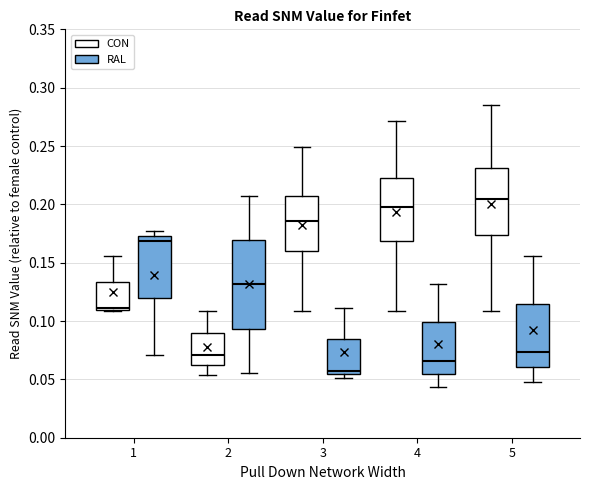

Comparing the boxes themselves (not the whiskers), which one is the tallest?

2 (RAL)